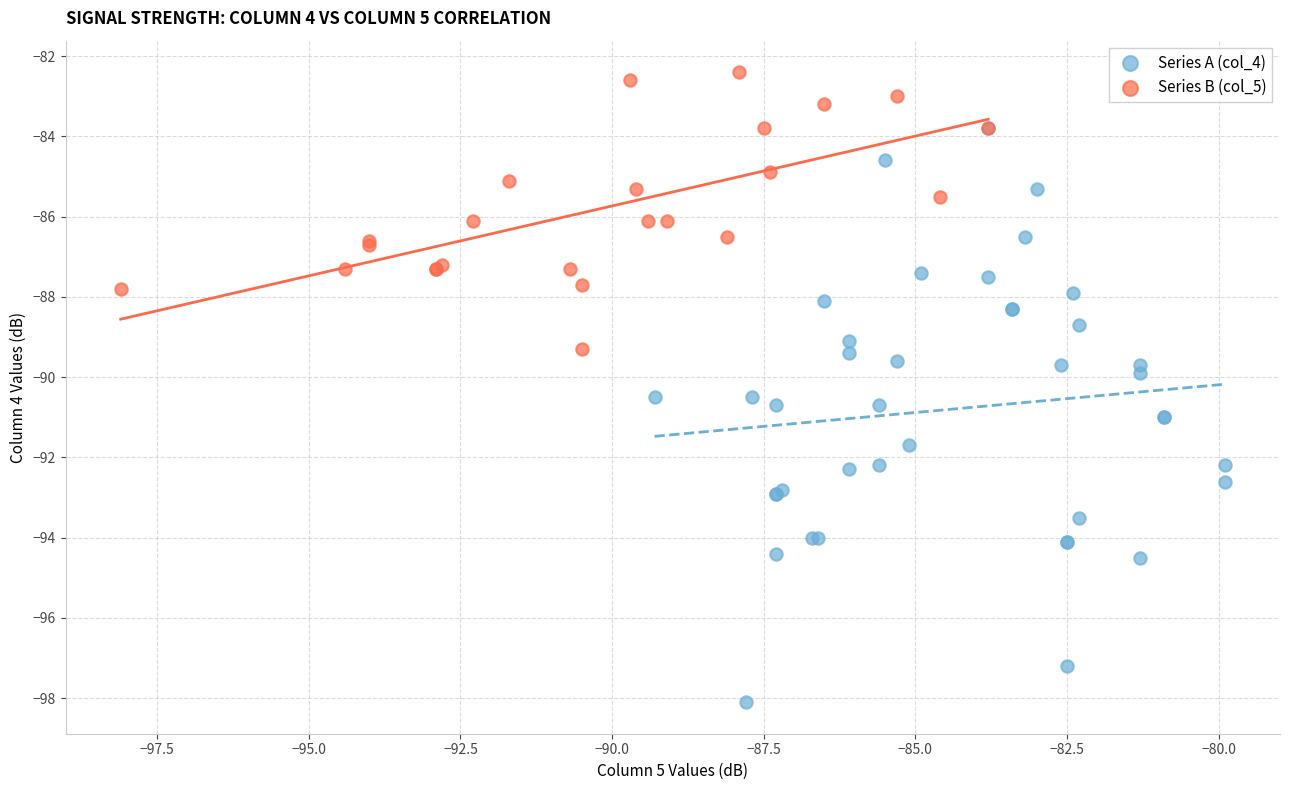

Which series has the largest Y range (max minus min)?

Series A (col_4)